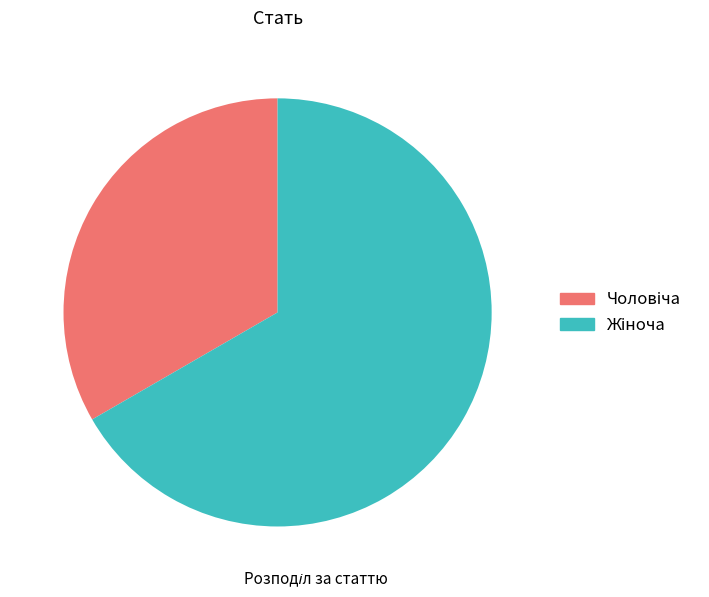

Is there any slice that represents more than half of the pie?

Yes